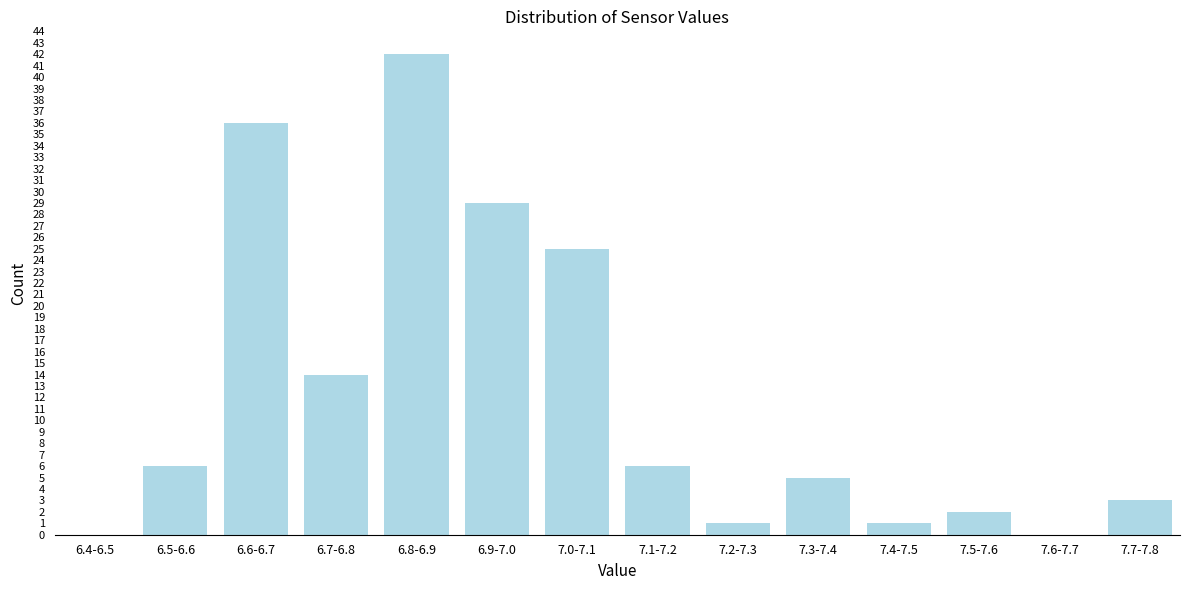

Reading right to left, extract all data points from this chart.

7.7-7.8=3	7.6-7.7=0	7.5-7.6=2	7.4-7.5=1	7.3-7.4=5	7.2-7.3=1	7.1-7.2=6	7.0-7.1=25	6.9-7.0=29	6.8-6.9=42	6.7-6.8=14	6.6-6.7=36	6.5-6.6=6	6.4-6.5=0